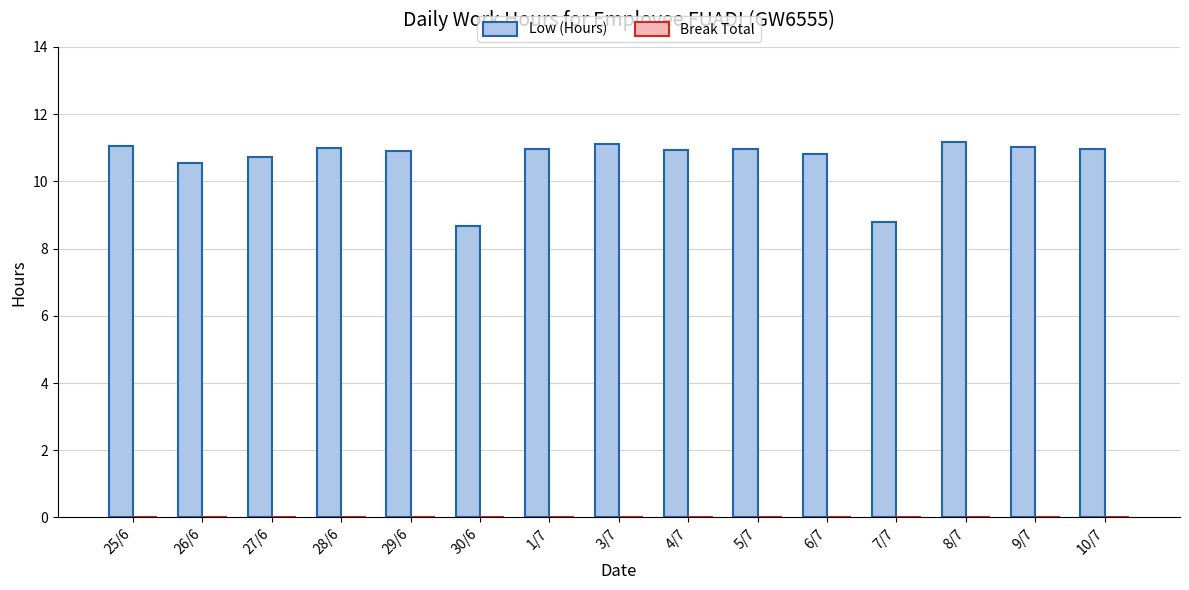

Are the bars horizontal?

No